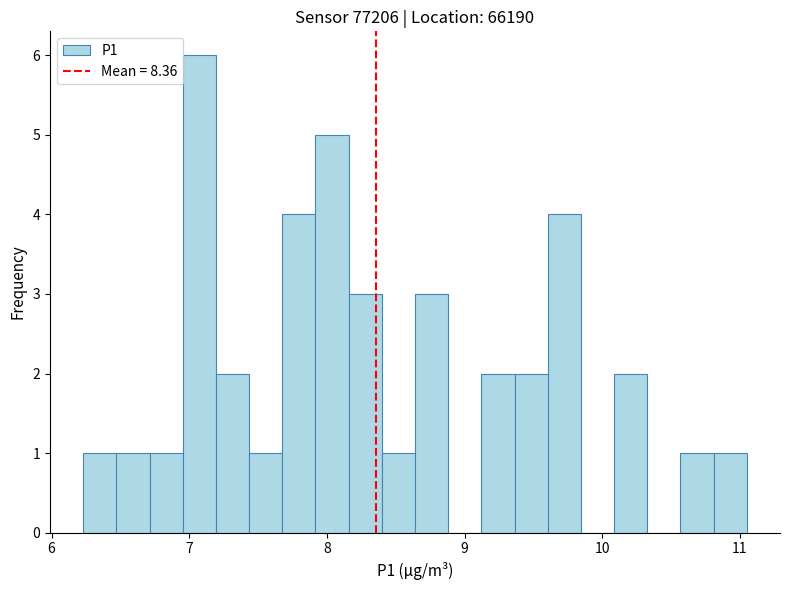

Around what value on the x-axis is the tallest bar? Give the approximate position of its centre, as read against the axis.

7.1